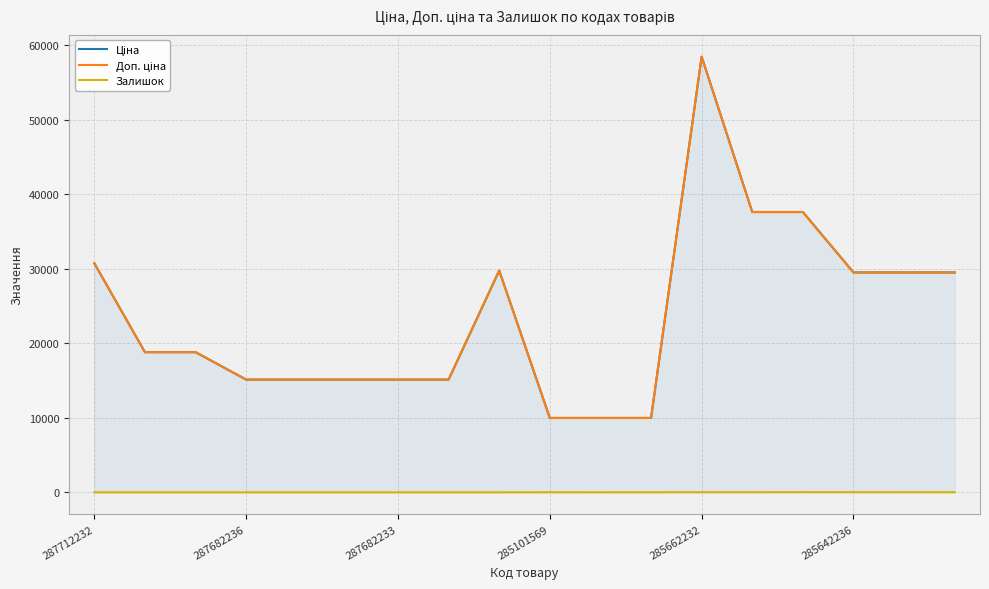

True or false: Доп. ціна has more than 0 points higher than both neighbors.

True